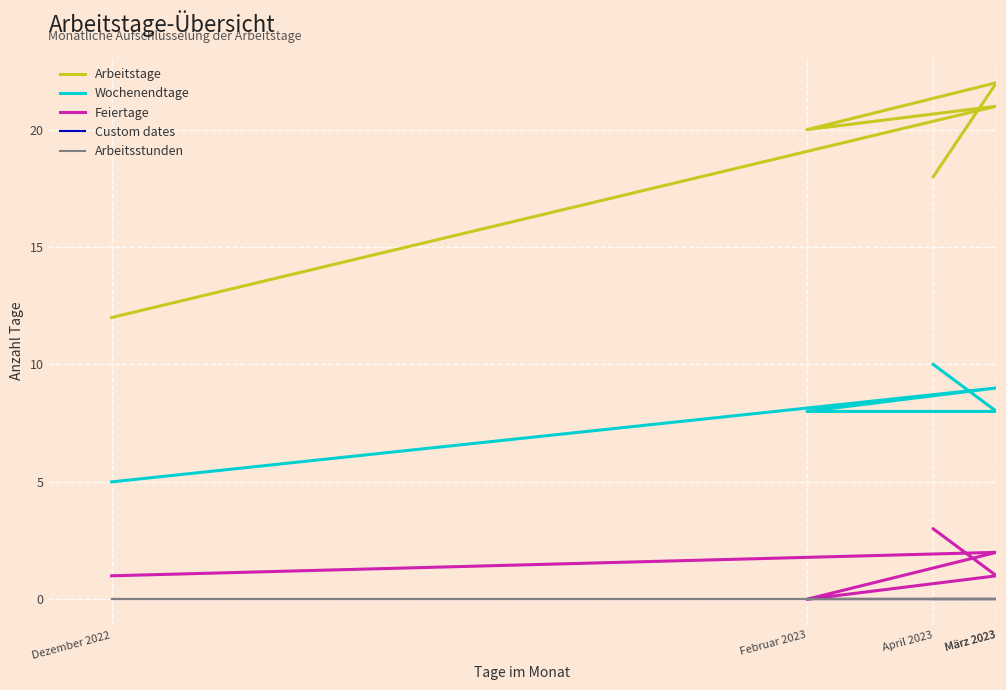

Reading left to right, transcribe all the data shown in this chart.

Arbeitstage: 12	21	20	22	18
Wochenendtage: 5	9	8	8	10
Feiertage: 1	2	0	1	3
Custom dates: 0	0	0	0	0
Arbeitsstunden: 0	0	0	0	0